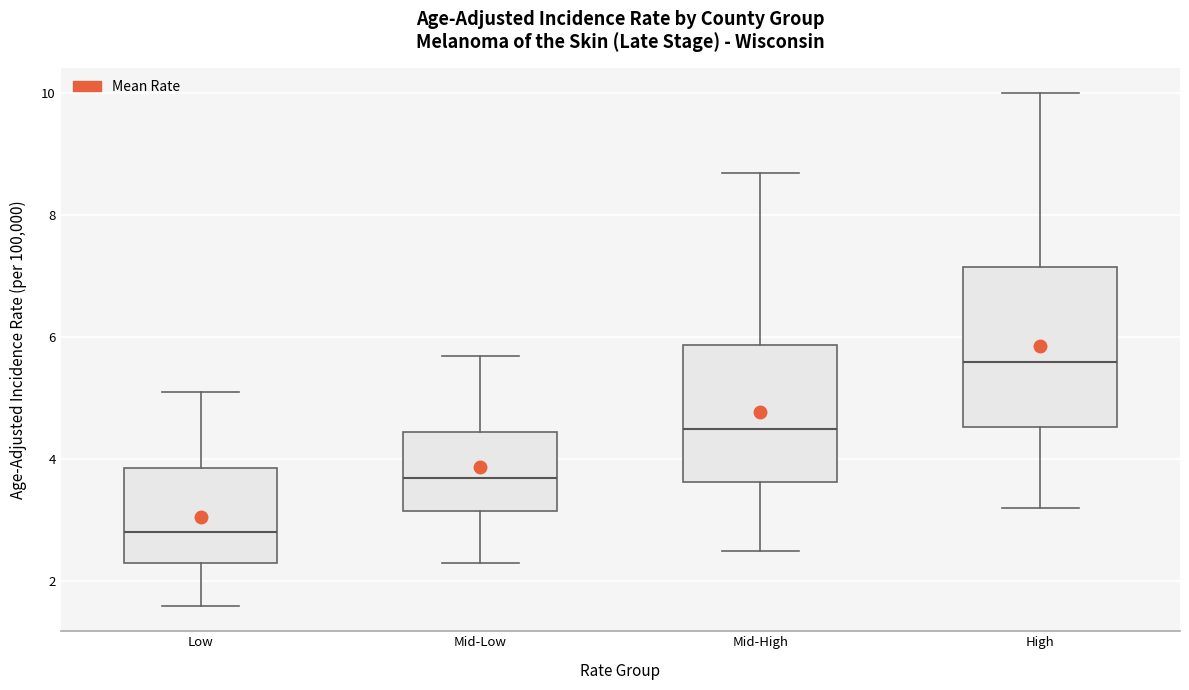

Which box is the tallest, from its lower edge to its upper edge?

High